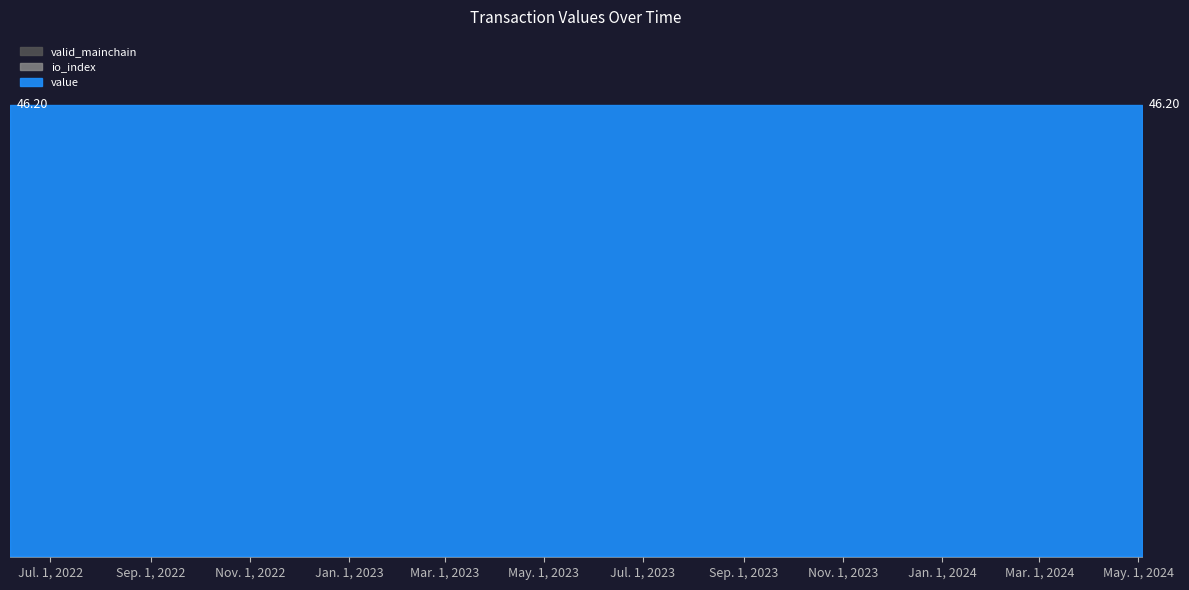

True or false: io_index and value intersect in this chart.

False